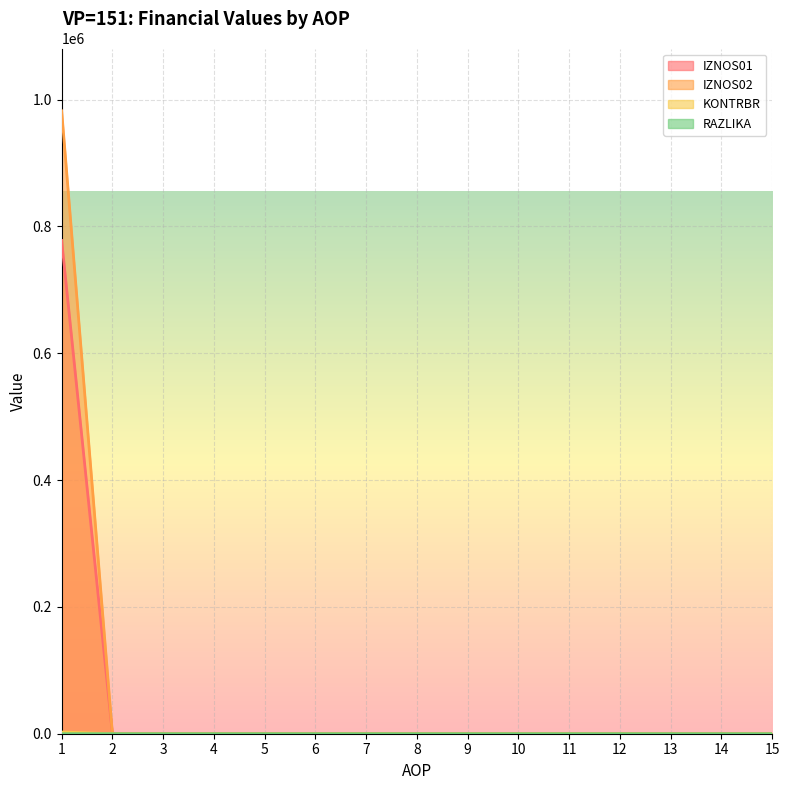

What is the highest value of the KONTRBR series?

777920.4